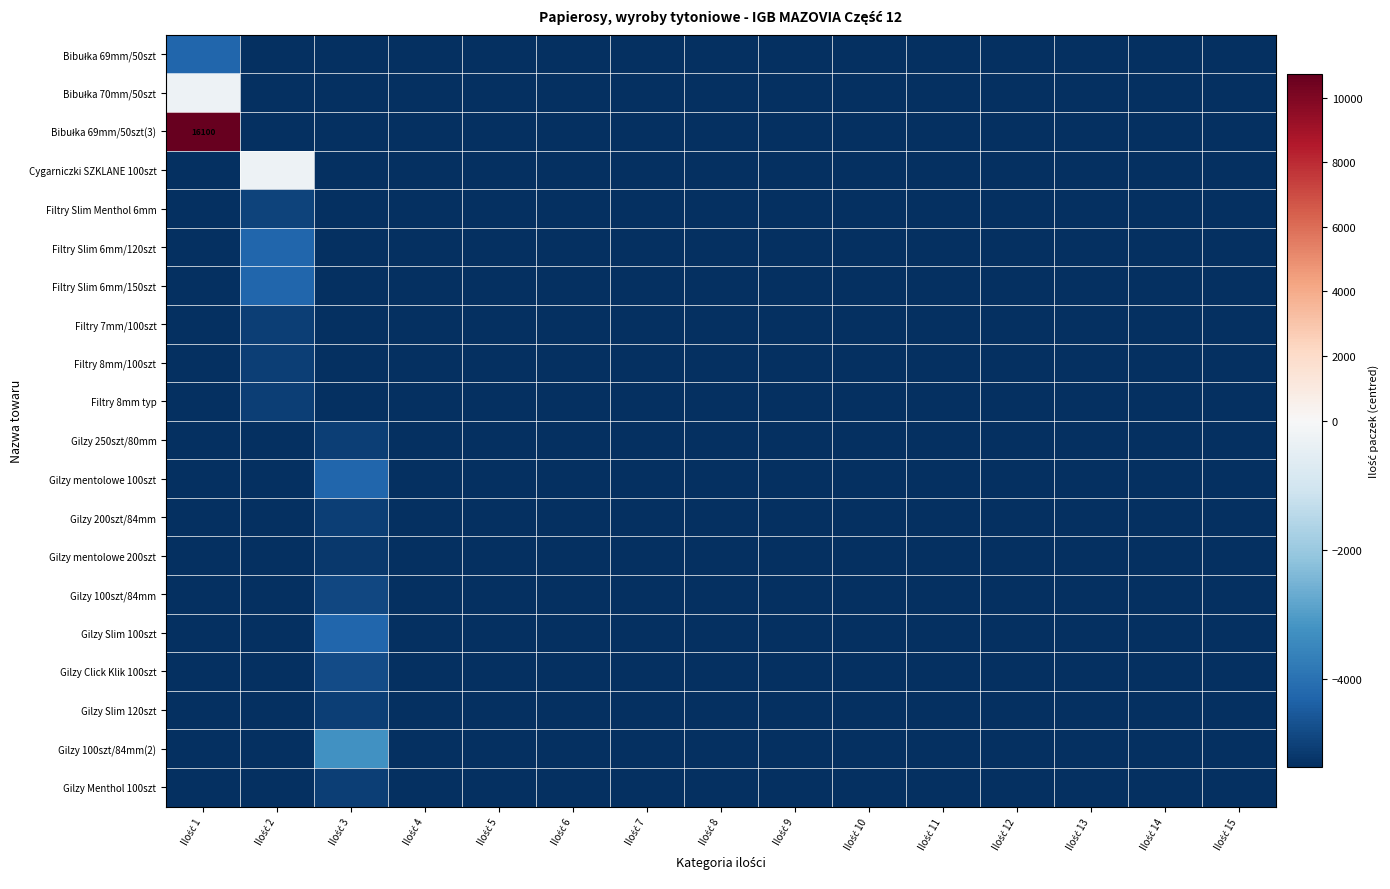

Which series has the largest range (max minus min)?

Bibułka 69mm/50szt(3)